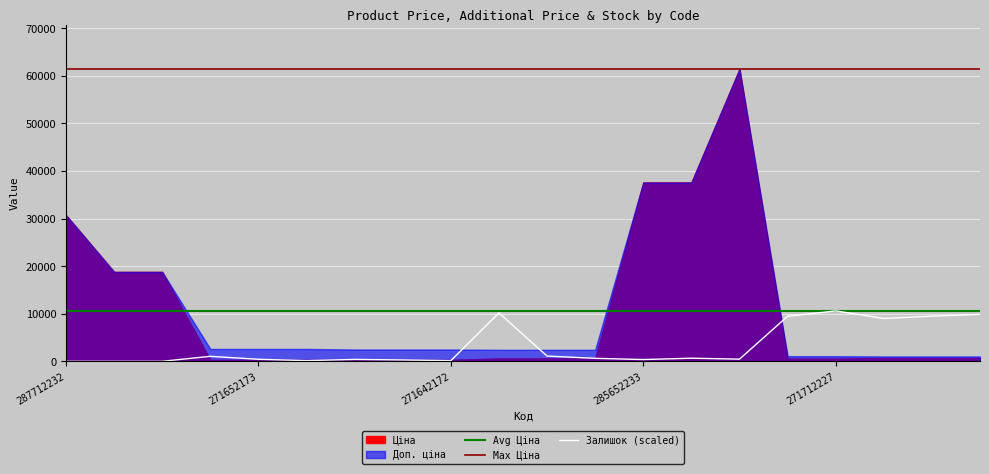

True or false: Залишок has more than 0 interior local peaks.

True